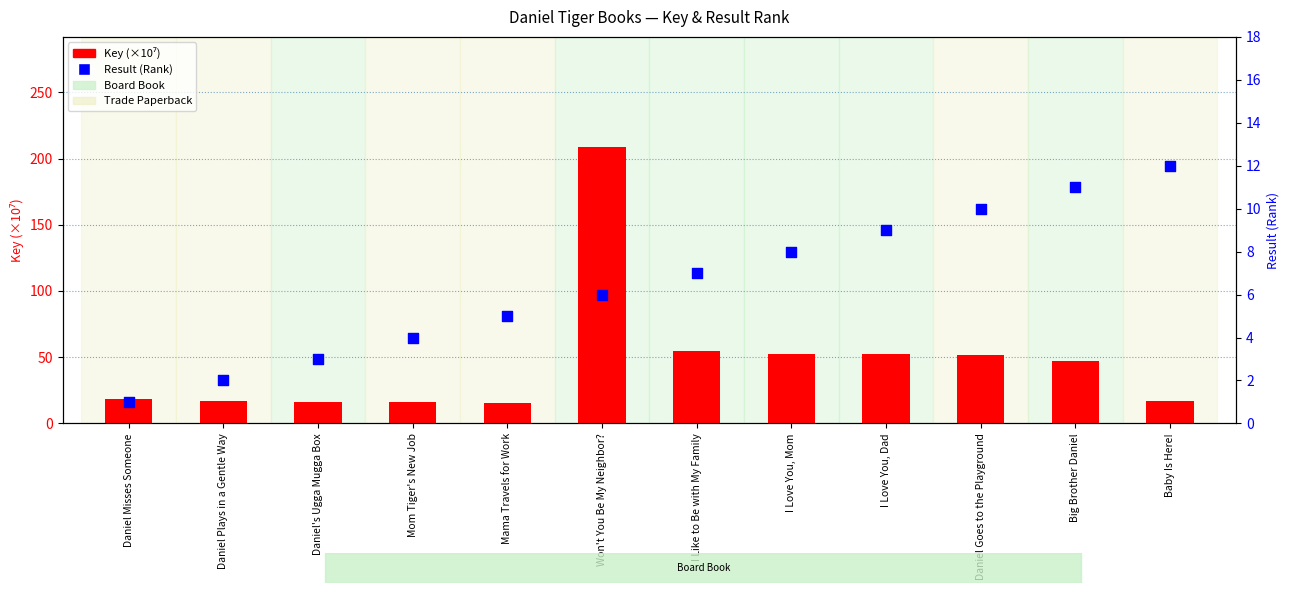

Is the value of Result (Rank) at Mama Travels for Work greater than the value of Key (×10⁷) at Big Brother Daniel?

No